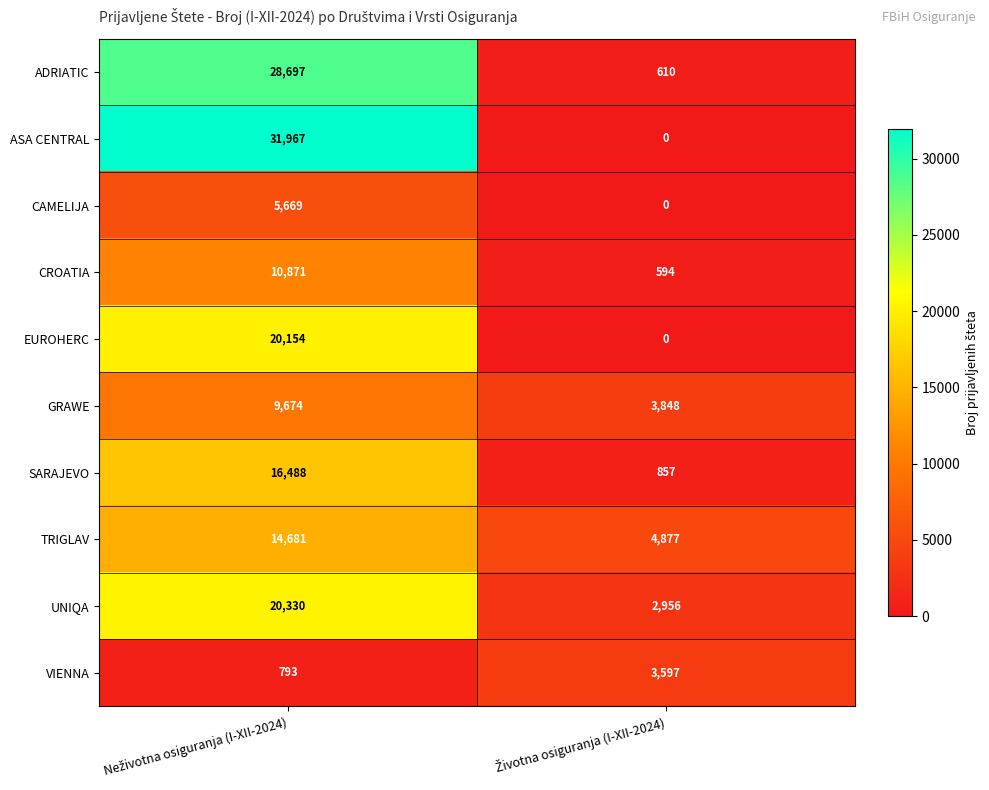

What is the sum of all SARAJEVO values?

17345